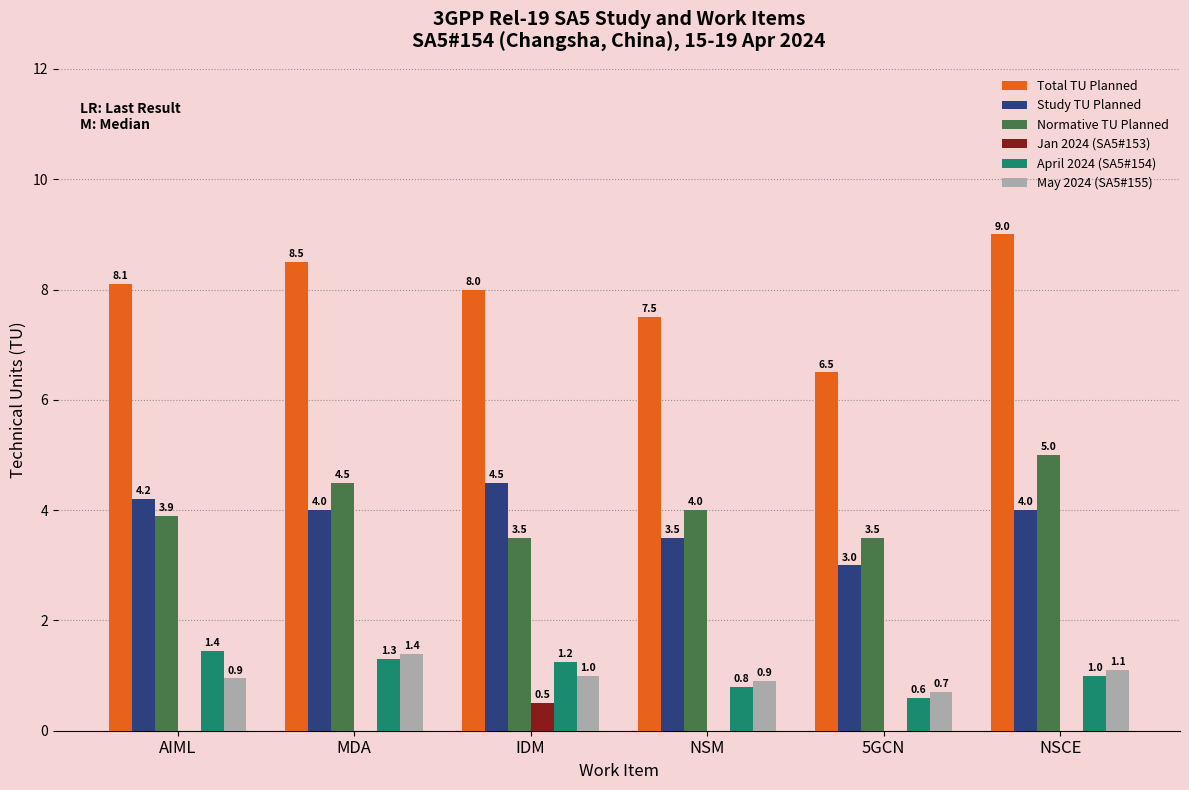

What is the sum of the Total TU Planned values at IDM and NSM?

15.5